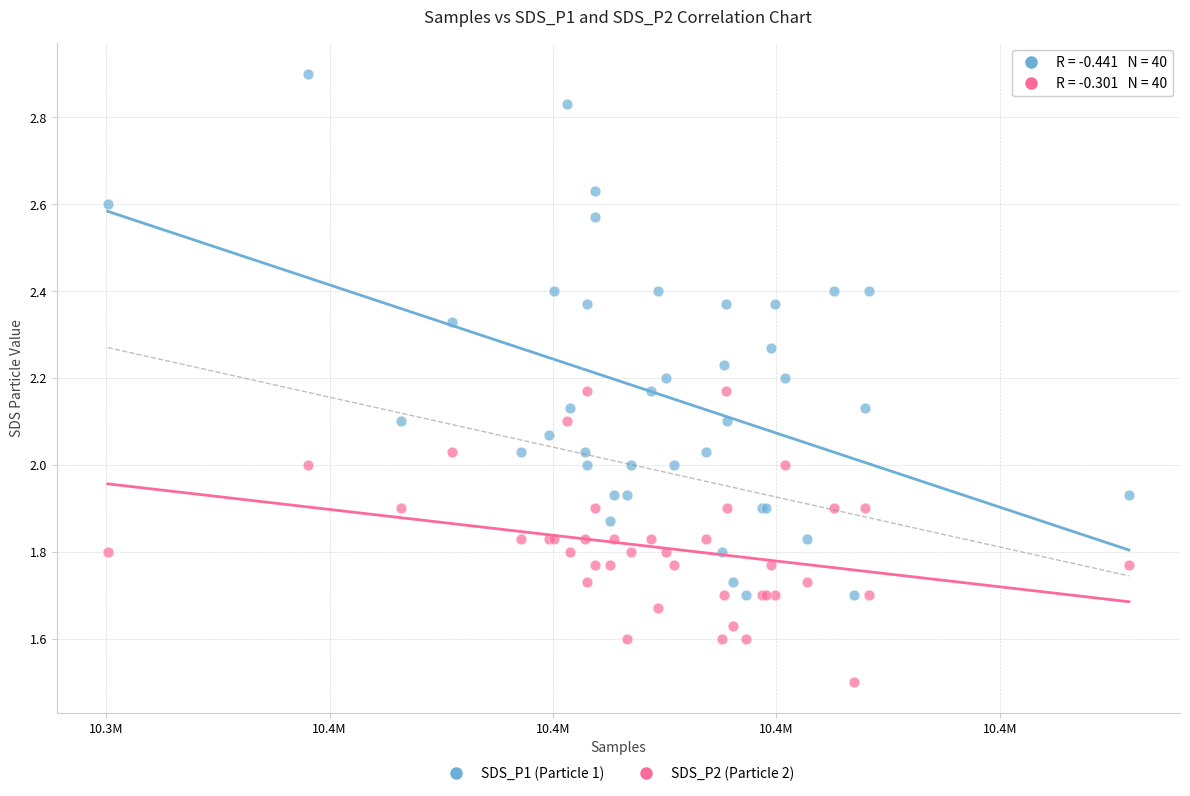

Which series reaches the maximum Y coordinate?

SDS_P1 (Particle 1)